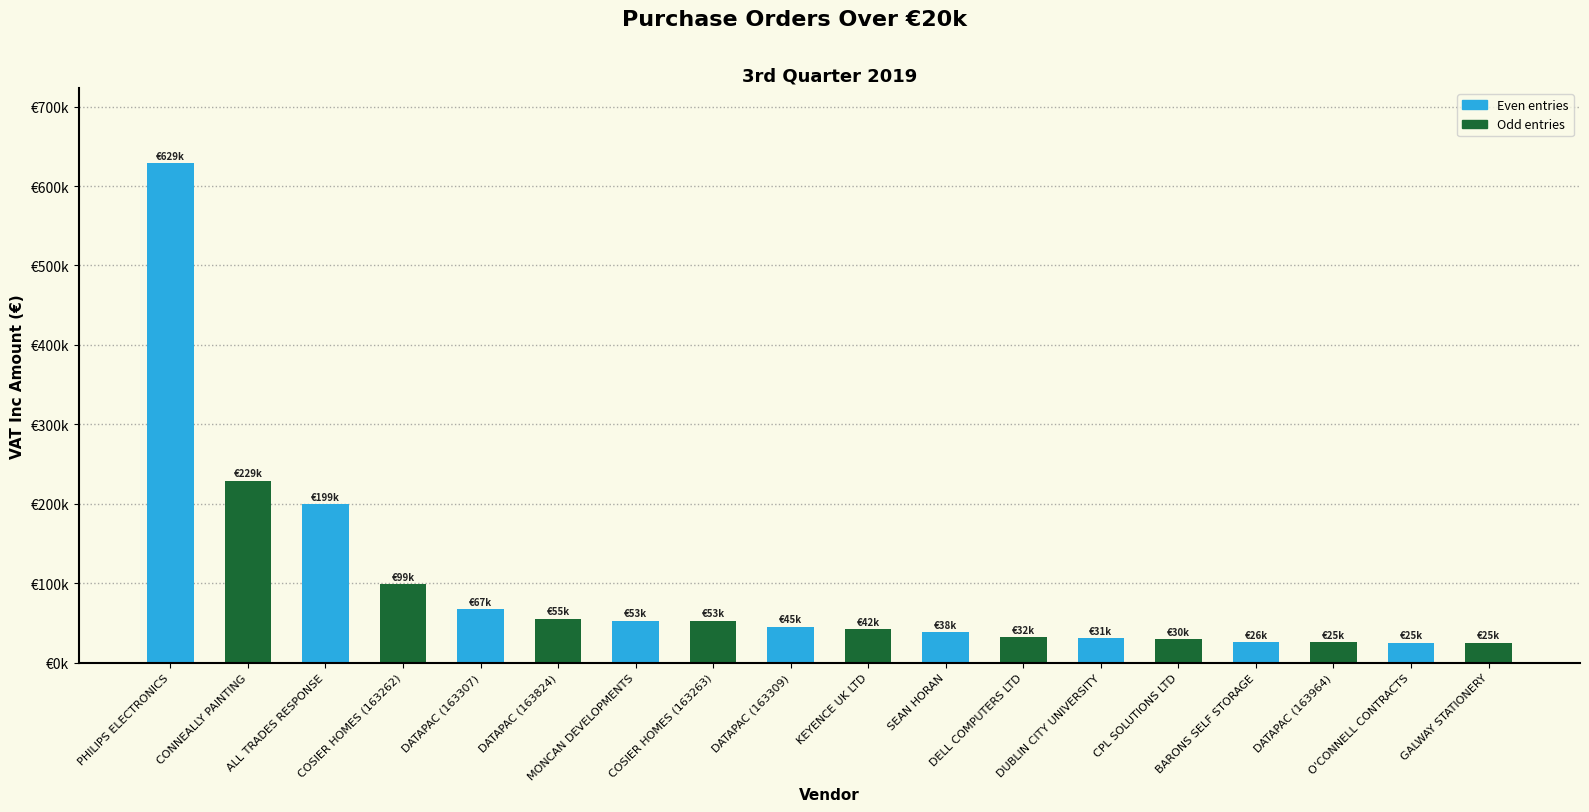

Is it true that the value at DATAPAC (163309) is 44974.5?

True